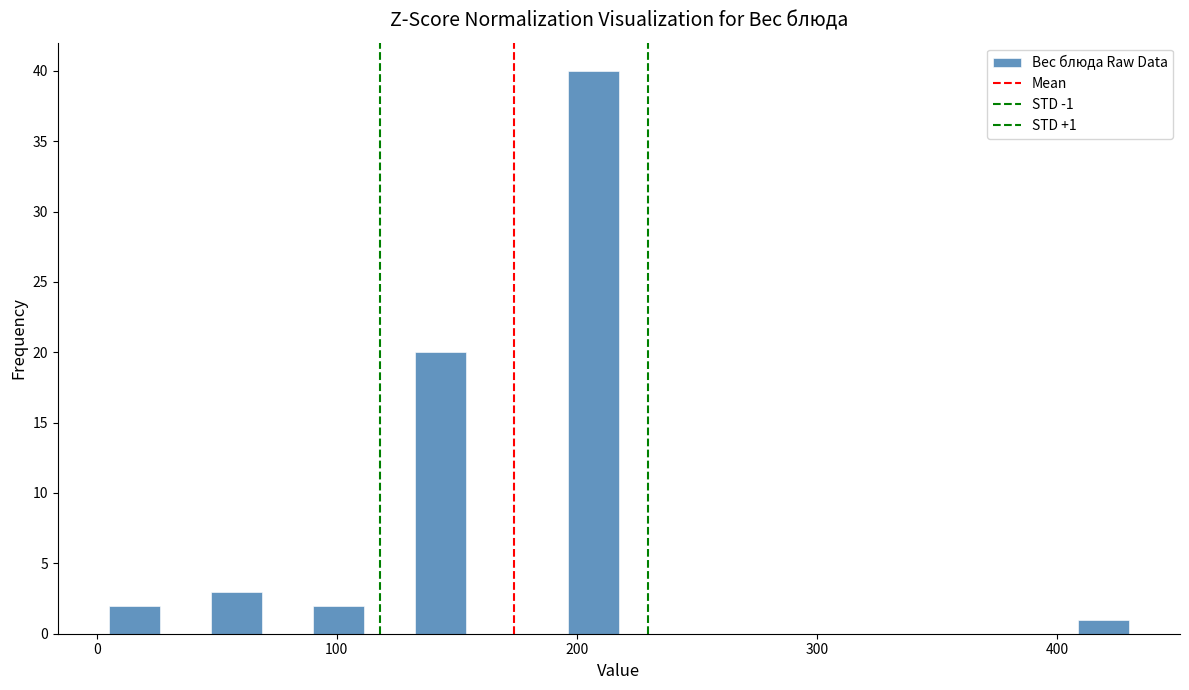

Read against the x-axis, roughly where is the centre of the tallest bar?

210